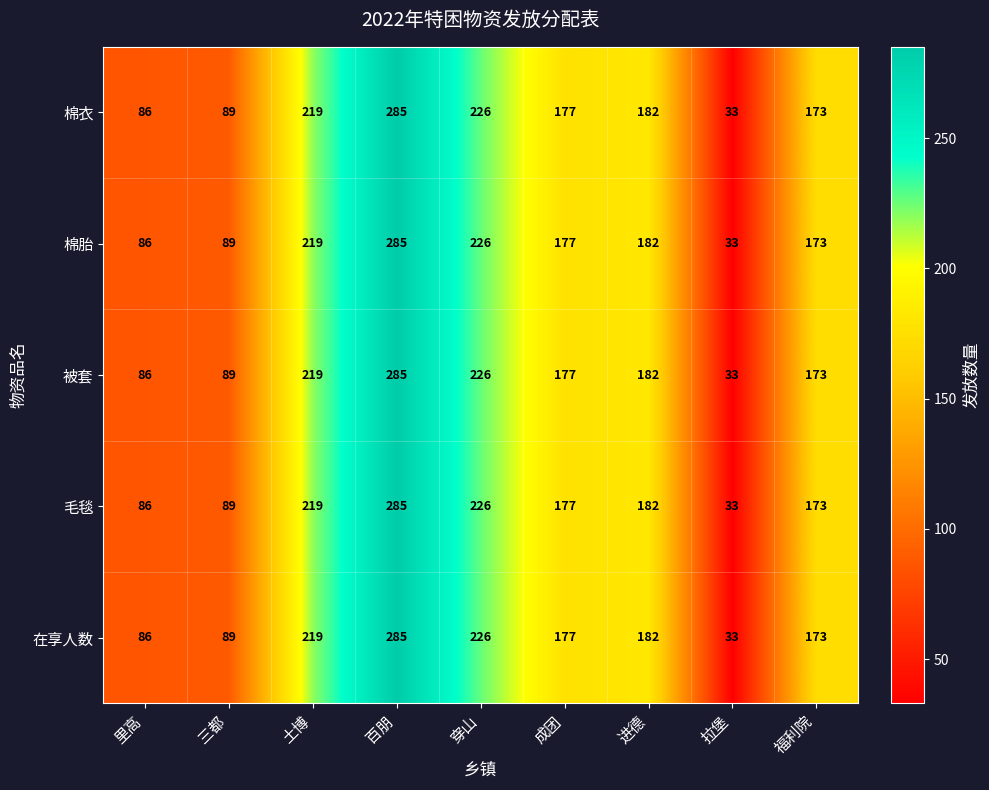

True or false: 毛毯 has a value of 285 at 百朋.

True